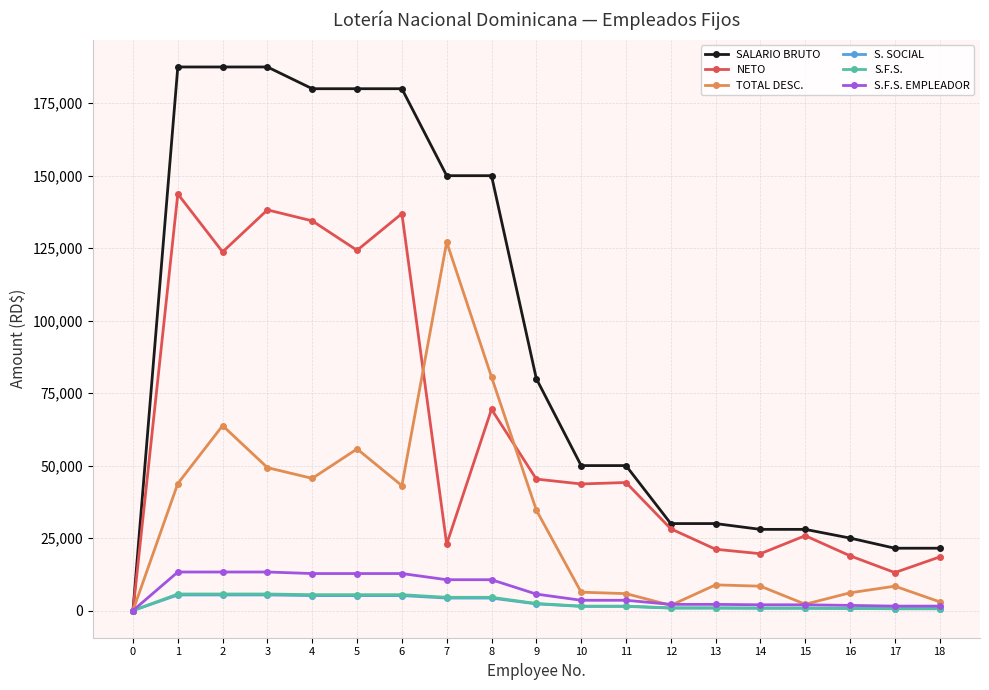

What is the value of the SALARIO BRUTO point at the 5th from the left?

180000.0